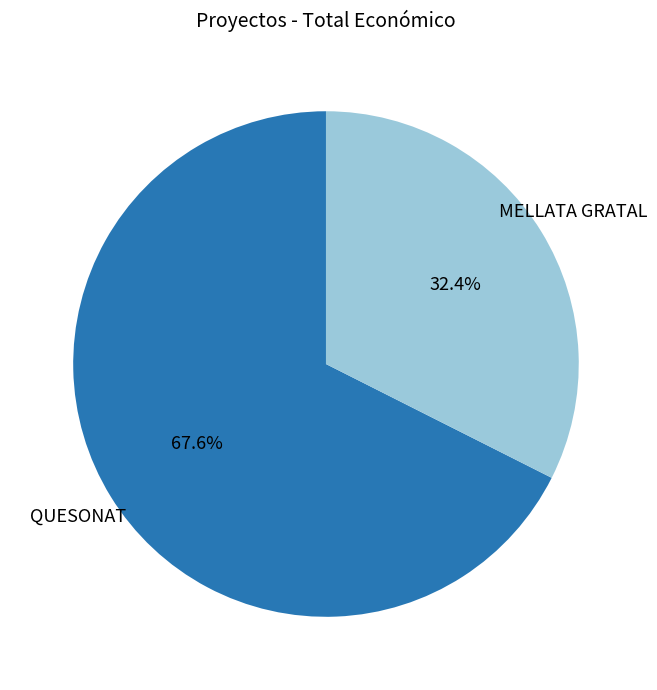

Count the number of slices in the pie.

2